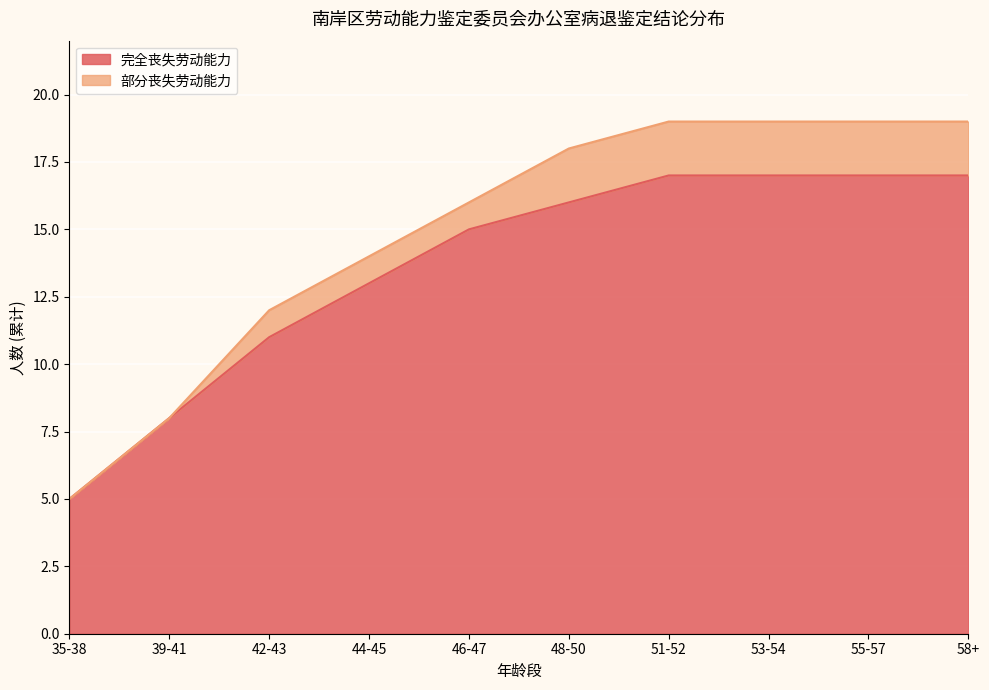

How many categories are shown in the chart?

10